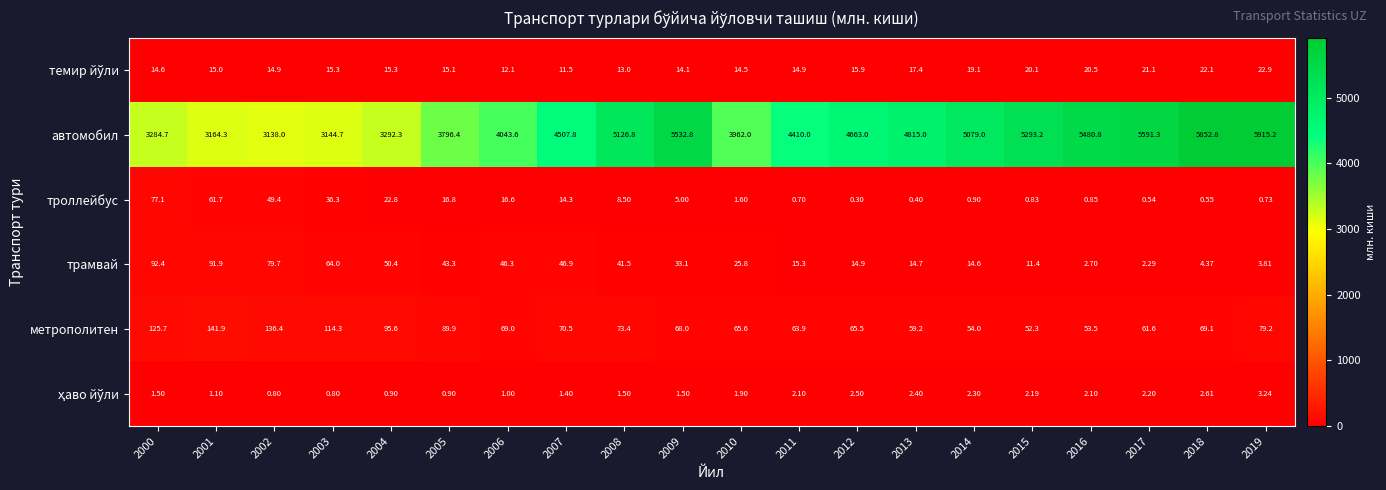

Which series has the largest total across all categories?

автомобил